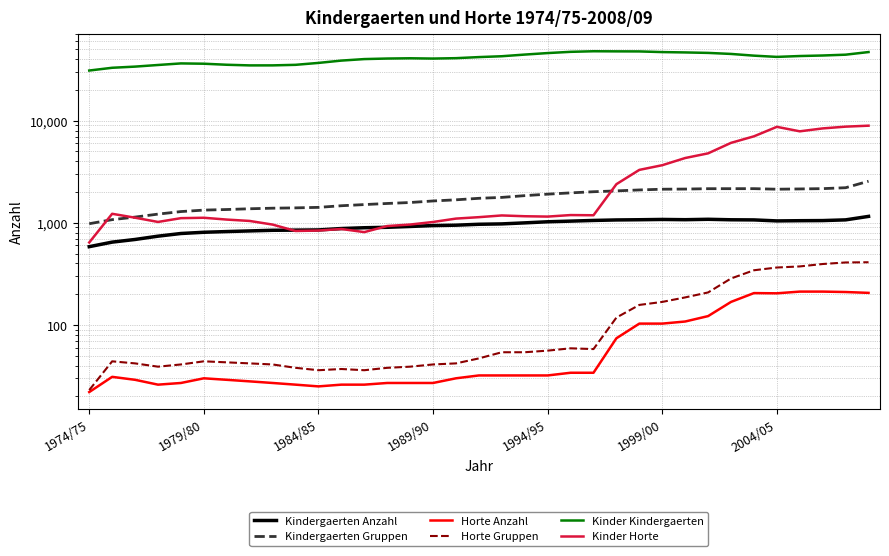

After their last crossing, which series has the higher values: Kindergaerten Gruppen or Kinder Horte?

Kinder Horte